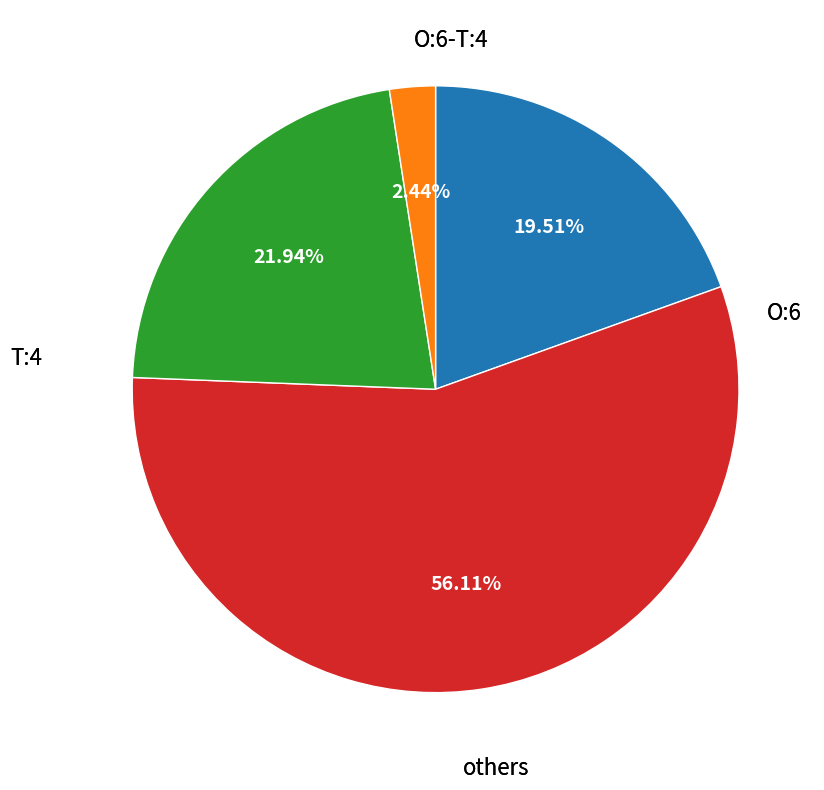

To the nearest percent, what is the average slice percentage?

25%